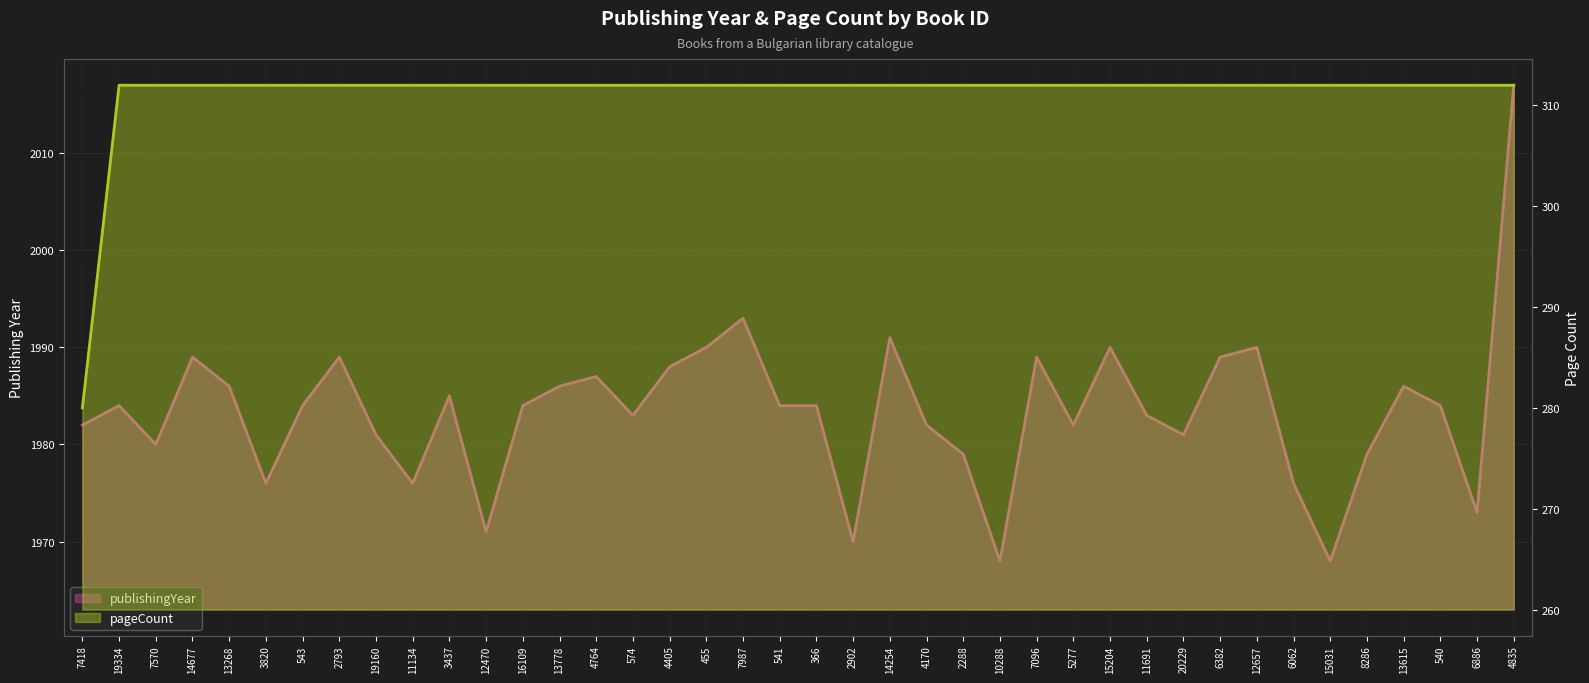

Where does the publishingYear series first go above 1984?

14677